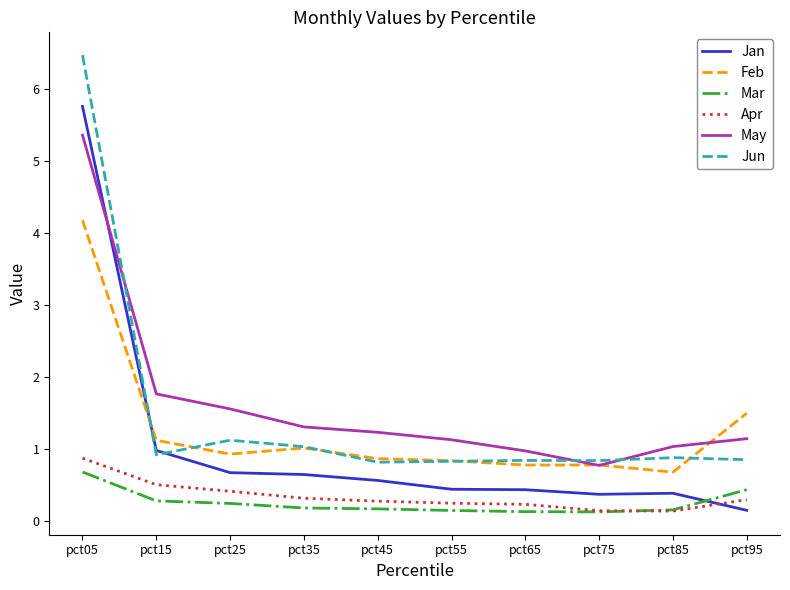

True or false: Jan and Mar intersect in this chart.

True